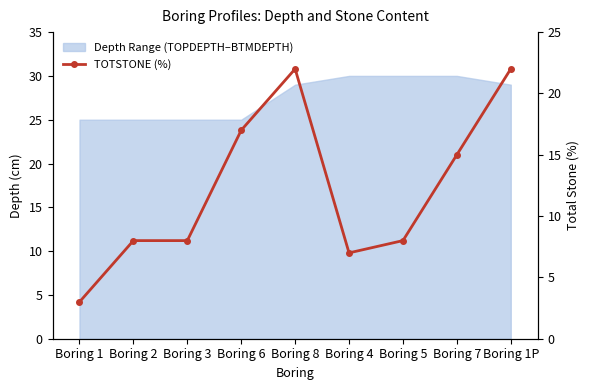

Read the value at Boring 4, to the nearest 10.

10